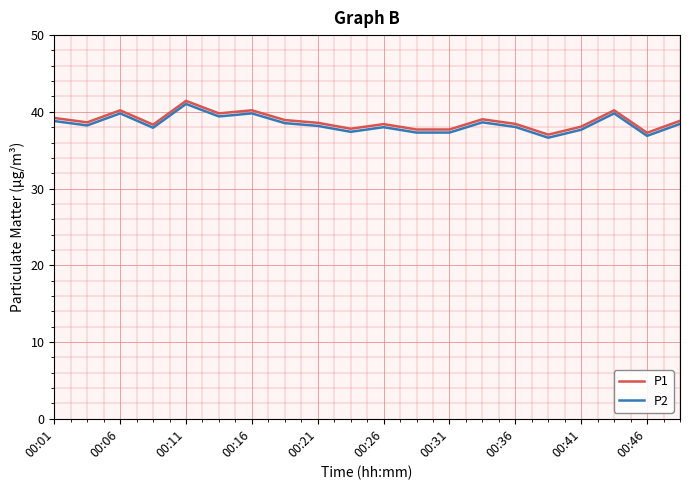

What is the maximum value for P1?

41.4